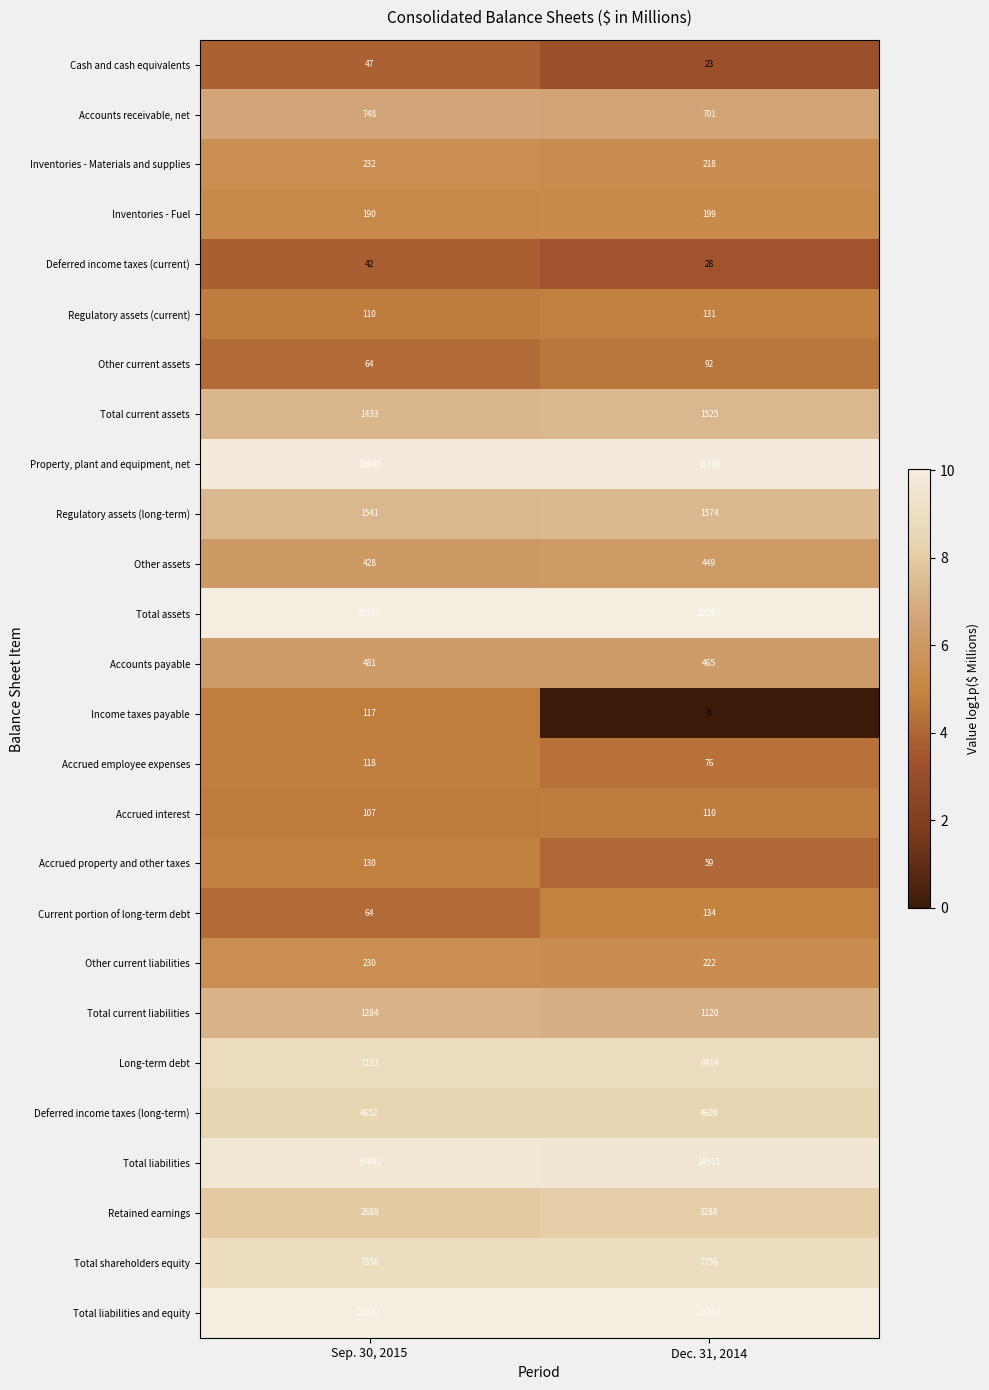

What is the difference between the Retained earnings values at Sep. 30, 2015 and Dec. 31, 2014?

400